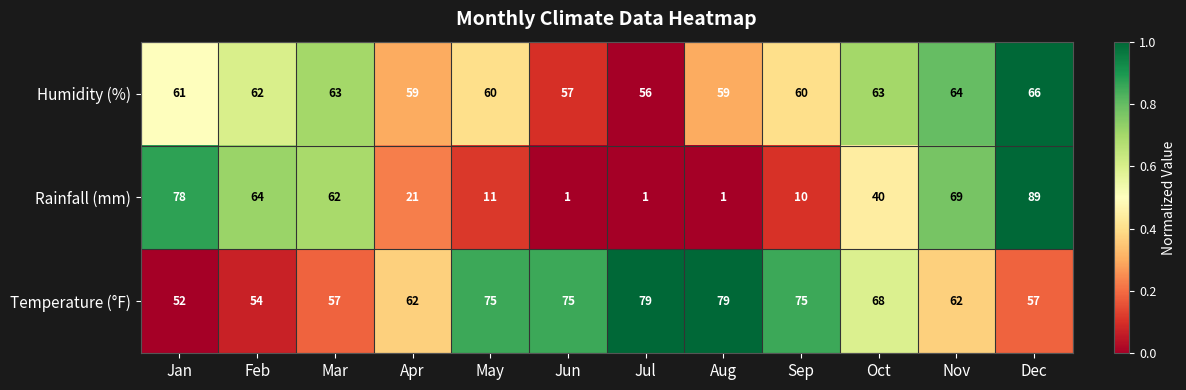

Count the number of categories in the chart.

12